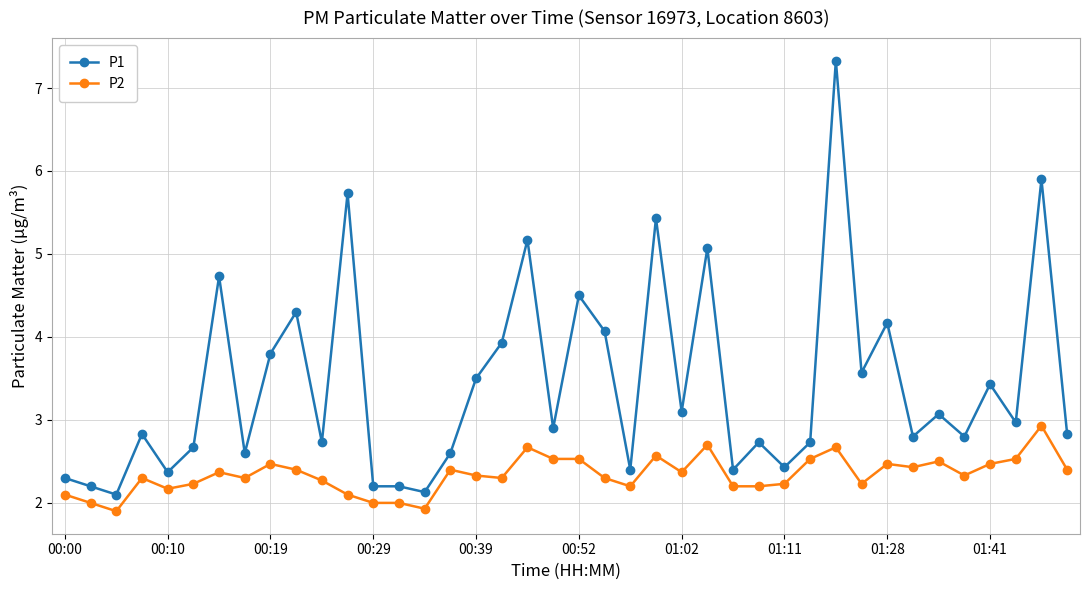

What is the minimum value for P2?

1.9